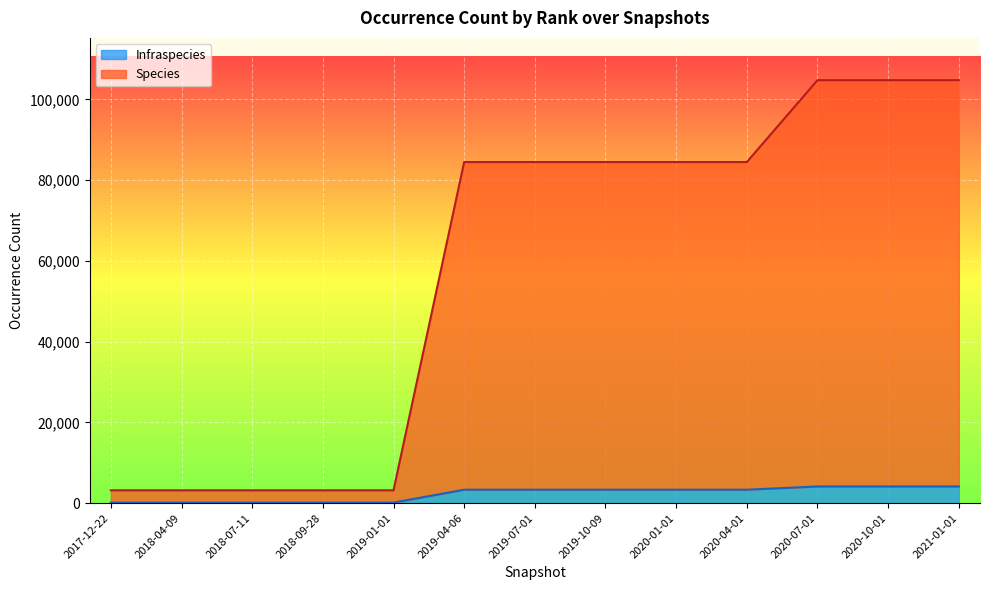

What is the difference between the highest and lowest values at 2019-10-09?

81139